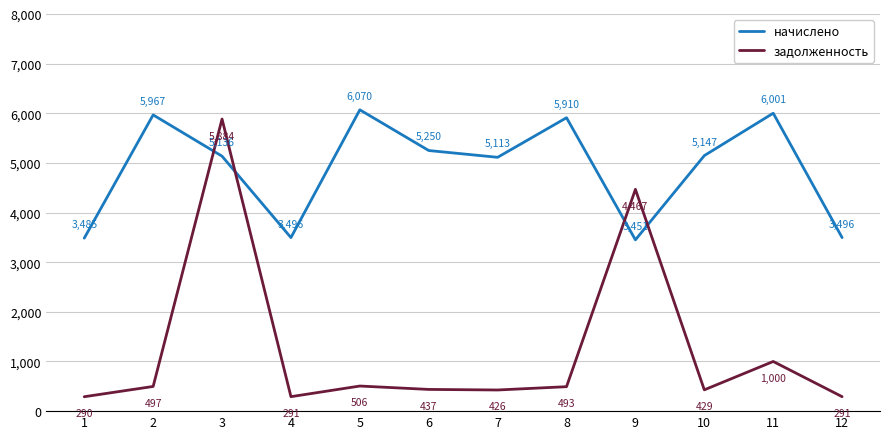

What is the difference between the second highest and second lowest values in the задолженность series?

4176.1